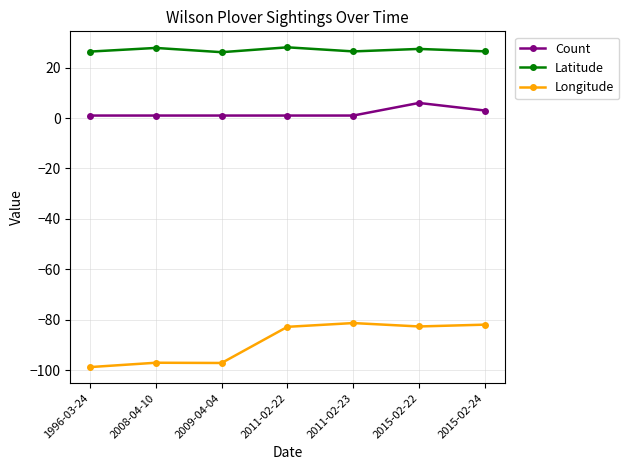

What is the average value of the Longitude series?

-88.8